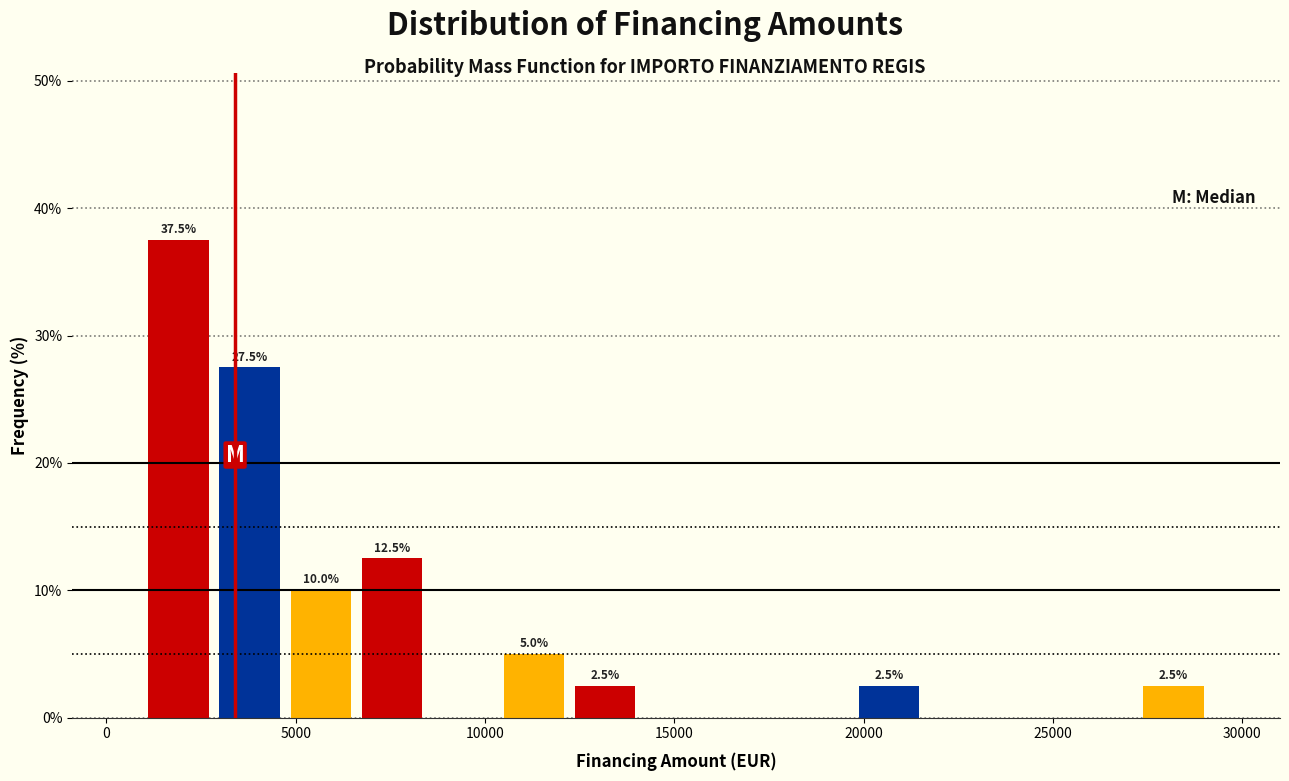

Read against the x-axis, roughly where is the centre of the tallest bar?

2000